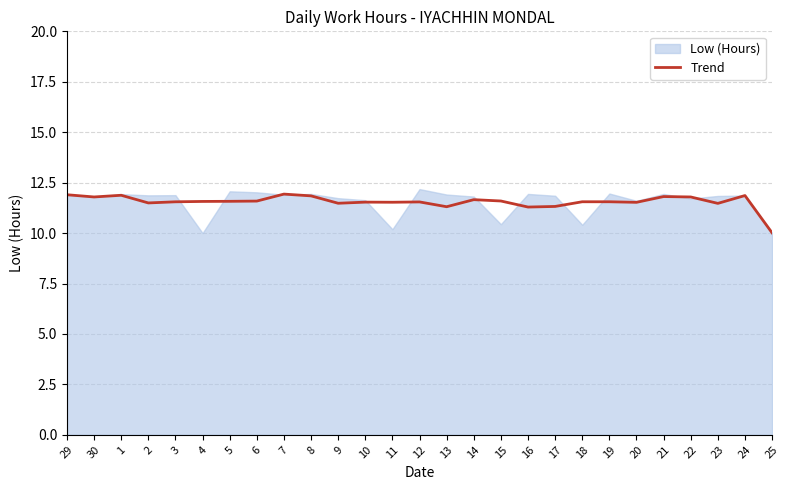

Reading right to left, what are all the values shown in this chart?

10.0	11.9	11.5	11.8	11.8	11.5	11.6	11.6	11.3	11.3	11.6	11.7	11.3	11.5	11.5	11.5	11.5	11.8	11.9	11.6	11.6	11.6	11.5	11.5	11.9	11.8	11.9